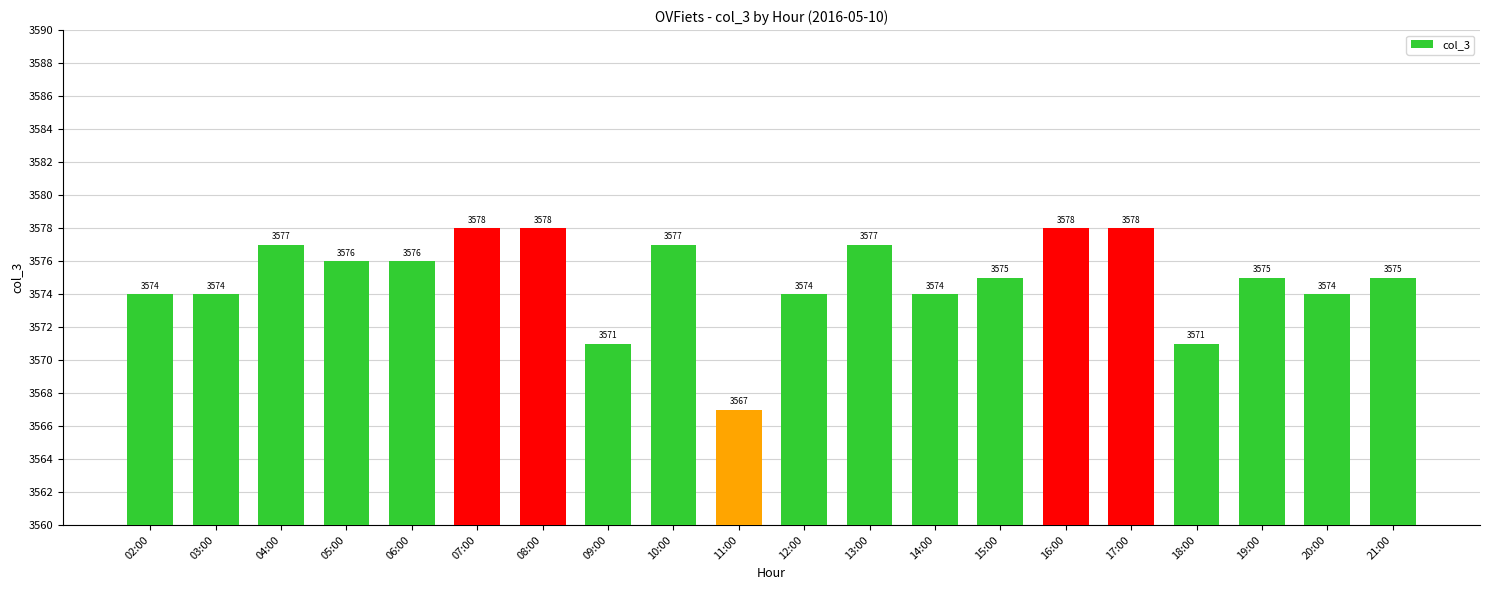

What is the value of the 12th bar from the left?

3577